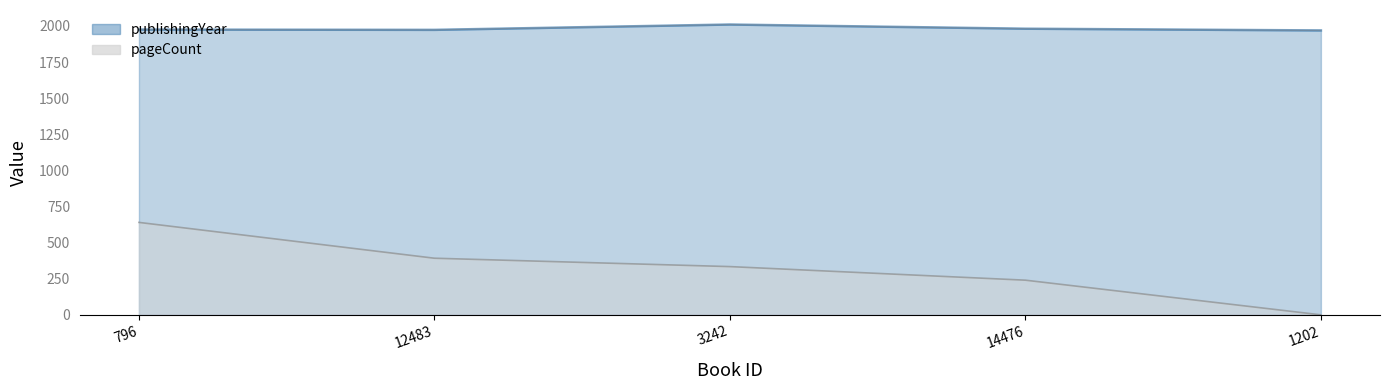

True or false: pageCount and publishingYear cross at least once.

False